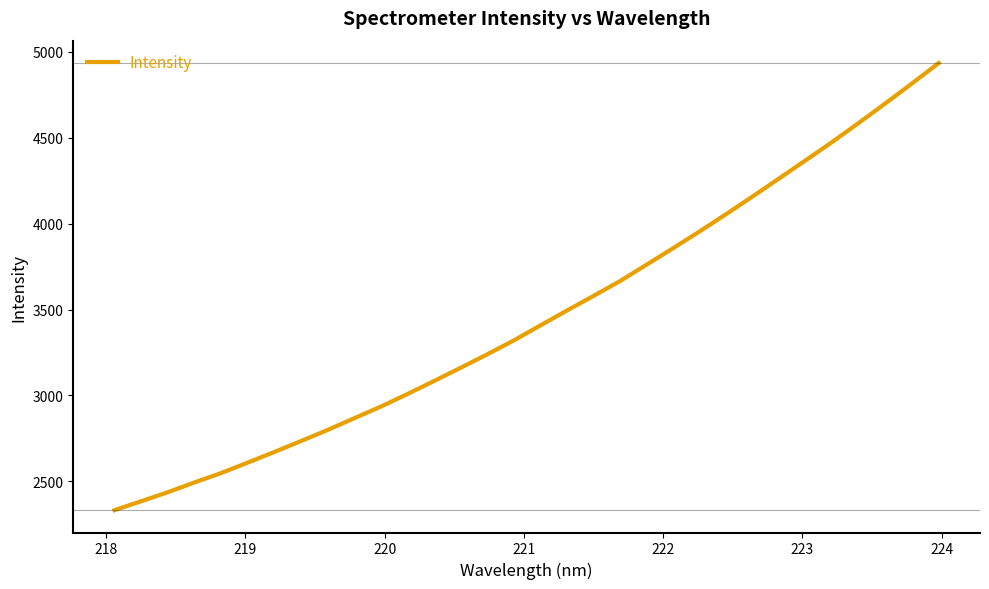

What is the smallest value displayed?

2332.3